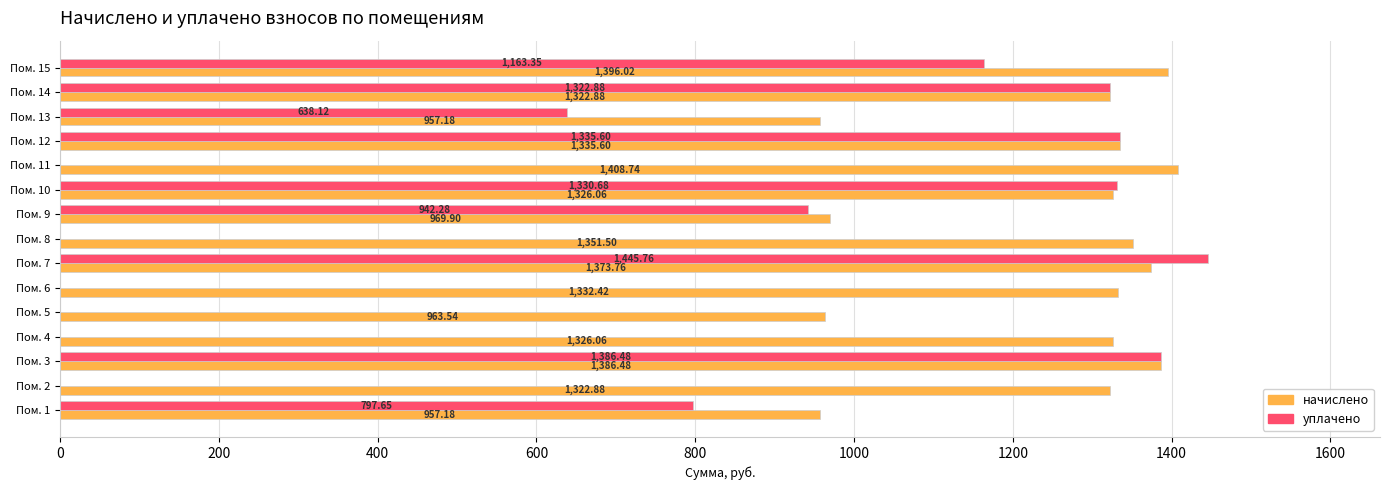

What is the sum of all начислено values?

18730.2